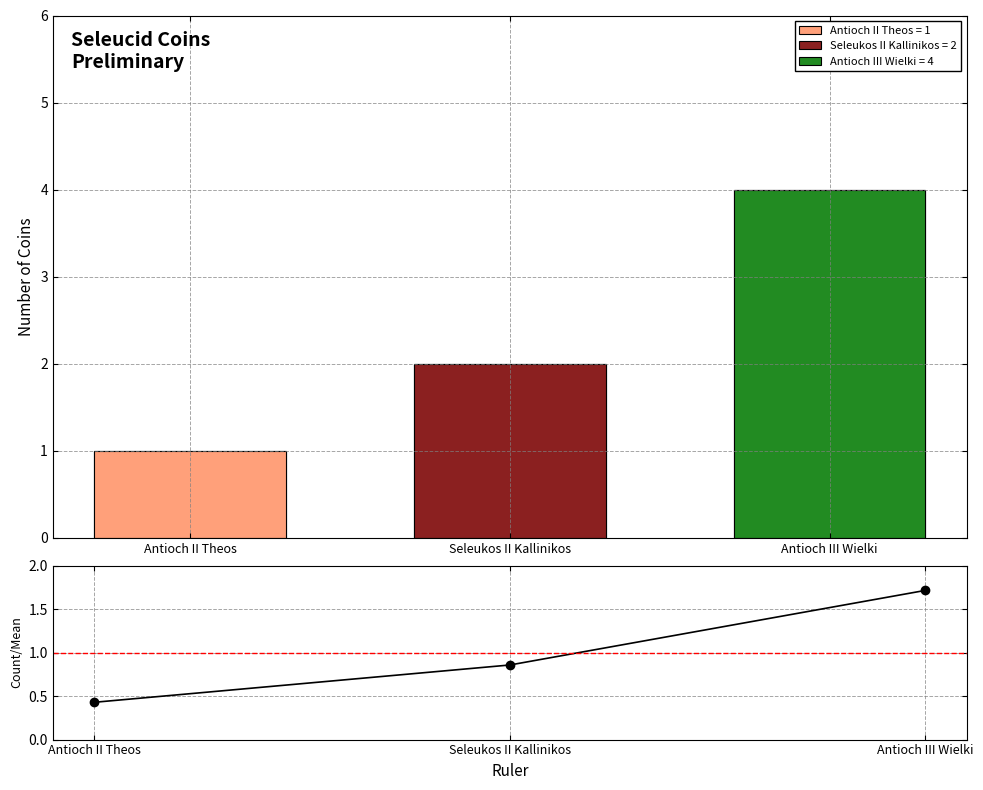

What is the label of the 3rd bar from the right?

Antioch II Theos